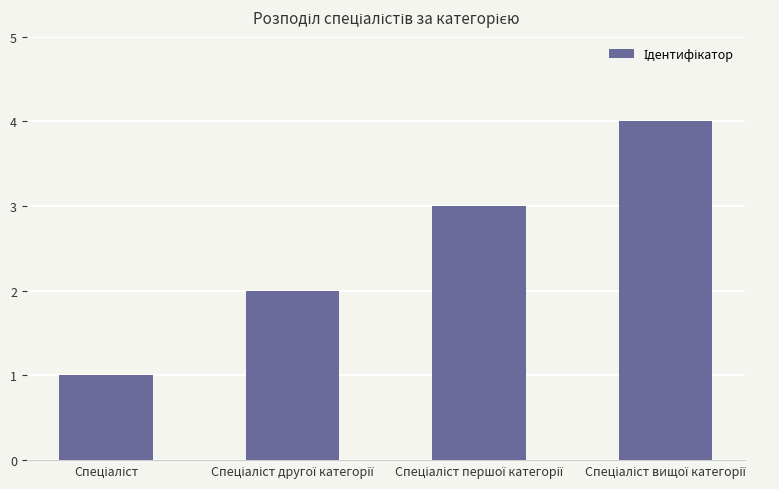

What is the maximum value shown in the chart?

4